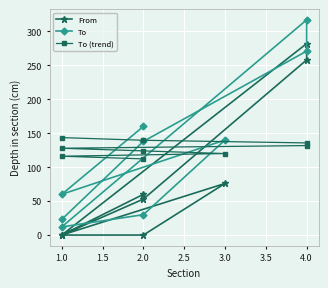

What are all the series names shown in the legend?

From, To, To (trend)